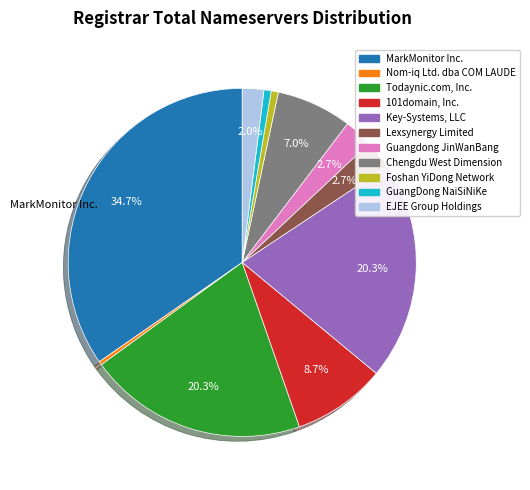

True or false: 101domain, Inc. accounts for 22% of the total.

False